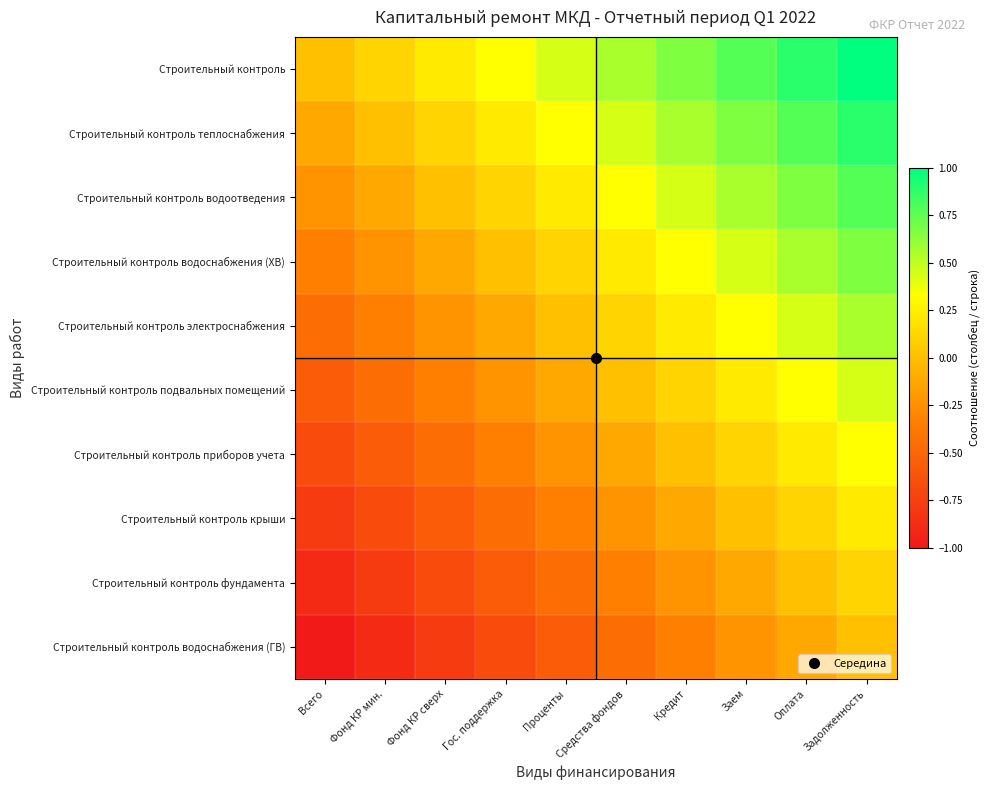

What is the spread (max minus min) of values at Гос. поддержка?

1.0